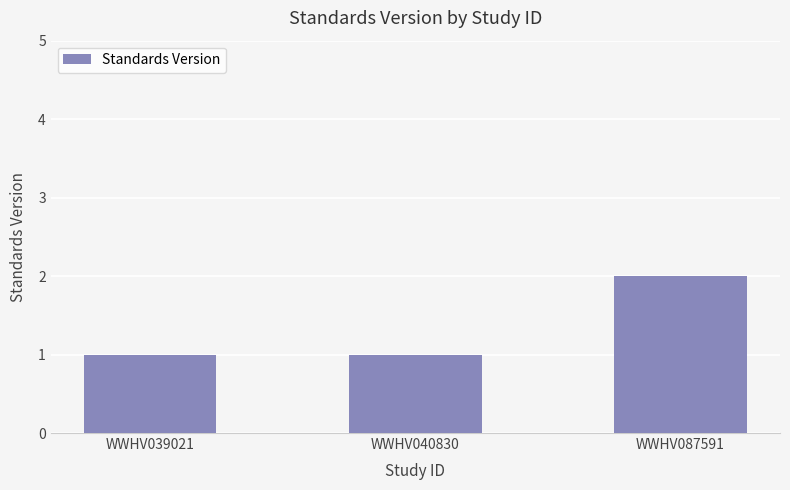

Is it true that the value at WWHV040830 is 2?

False